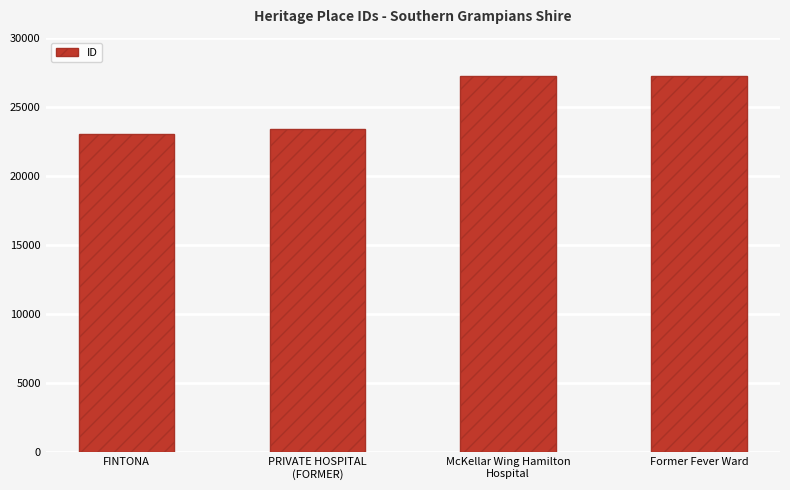

Count the number of categories in the chart.

4